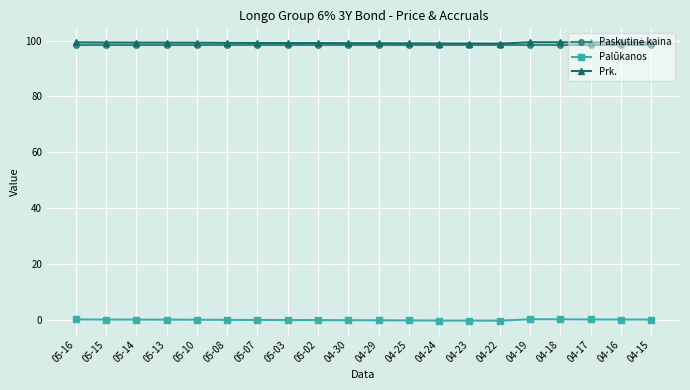

True or false: Prk. and Palūkanos cross at least once.

False